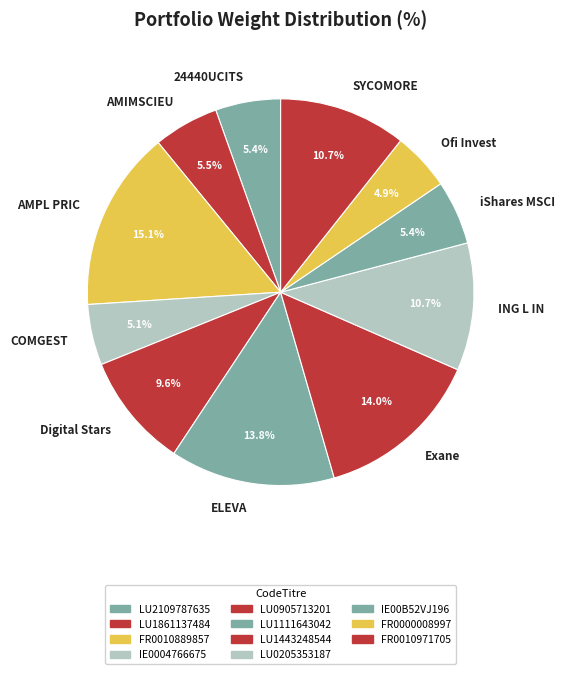

What portion of the pie excludes Exane?

86.0%